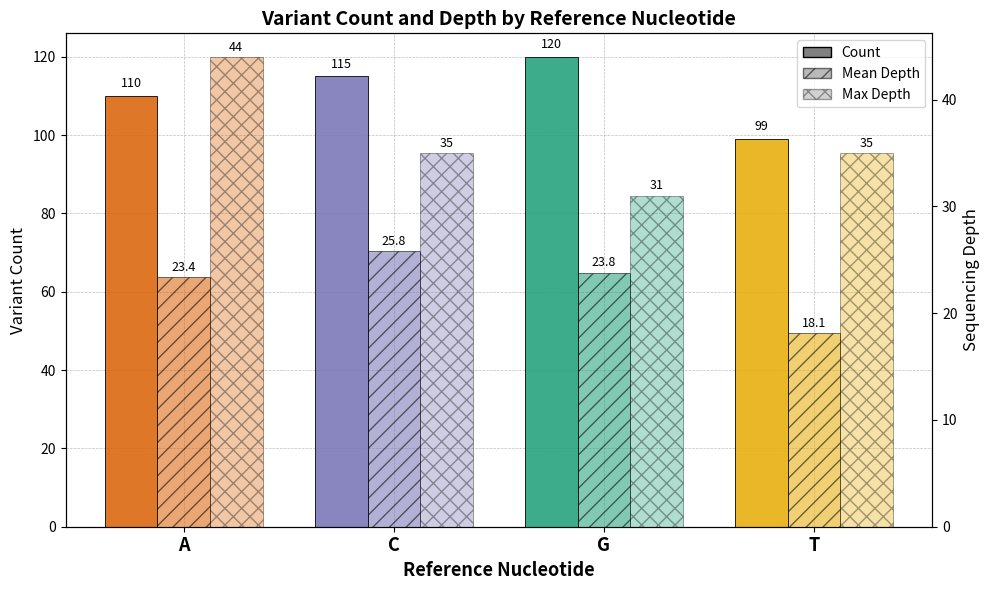

Is the value of Max Depth at C greater than the value of Count at G?

No